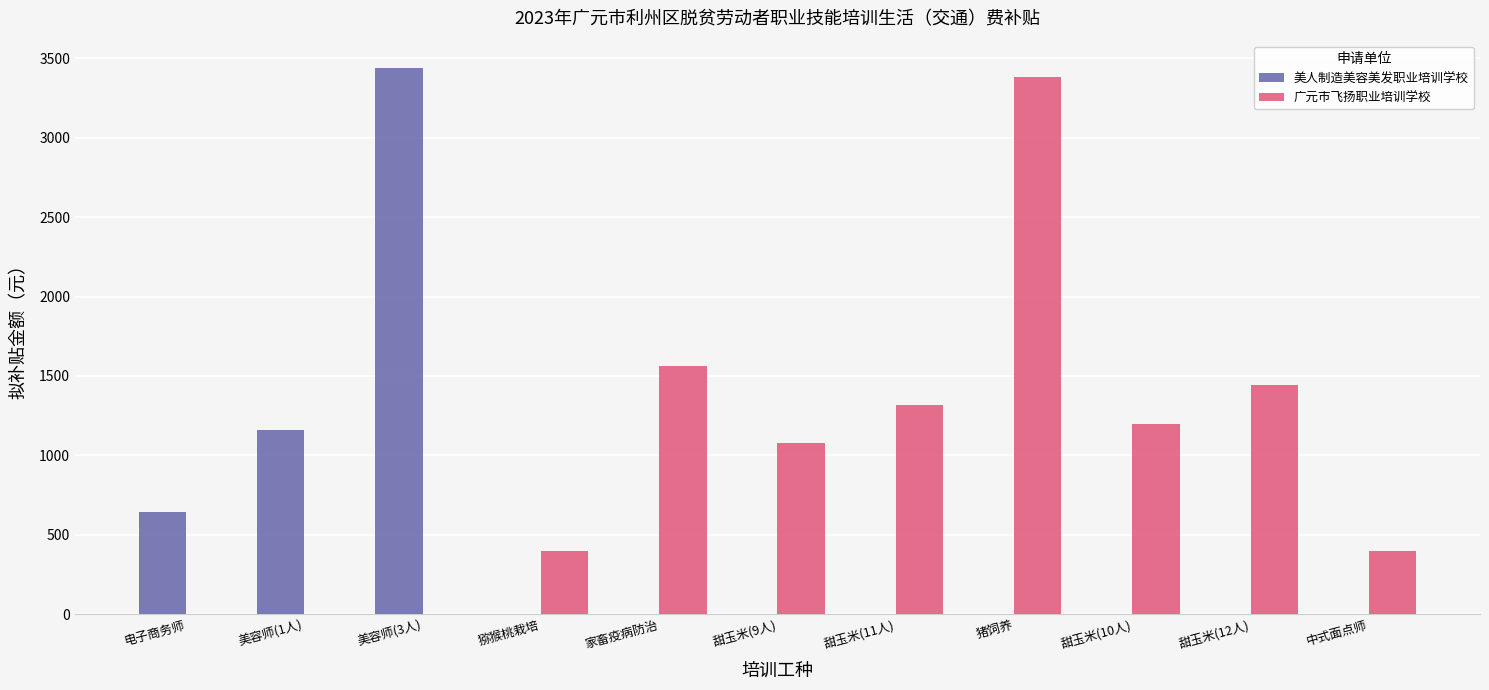

Between 美容师(3人) and 猕猴桃栽培, which series saw the biggest shift?

美人制造美容美发职业培训学校